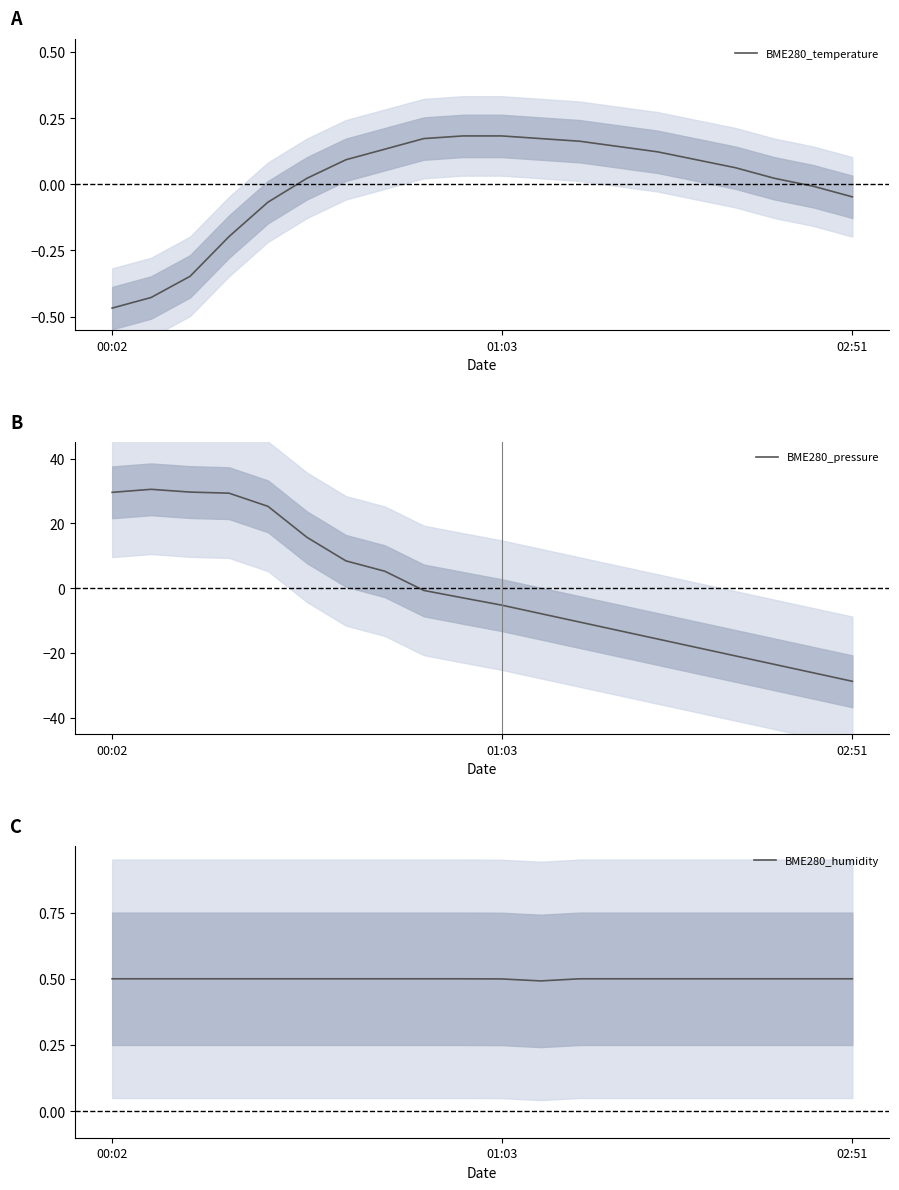

Which series ends up on top after the final intersection of BME280_temperature and BME280_pressure?

BME280_temperature